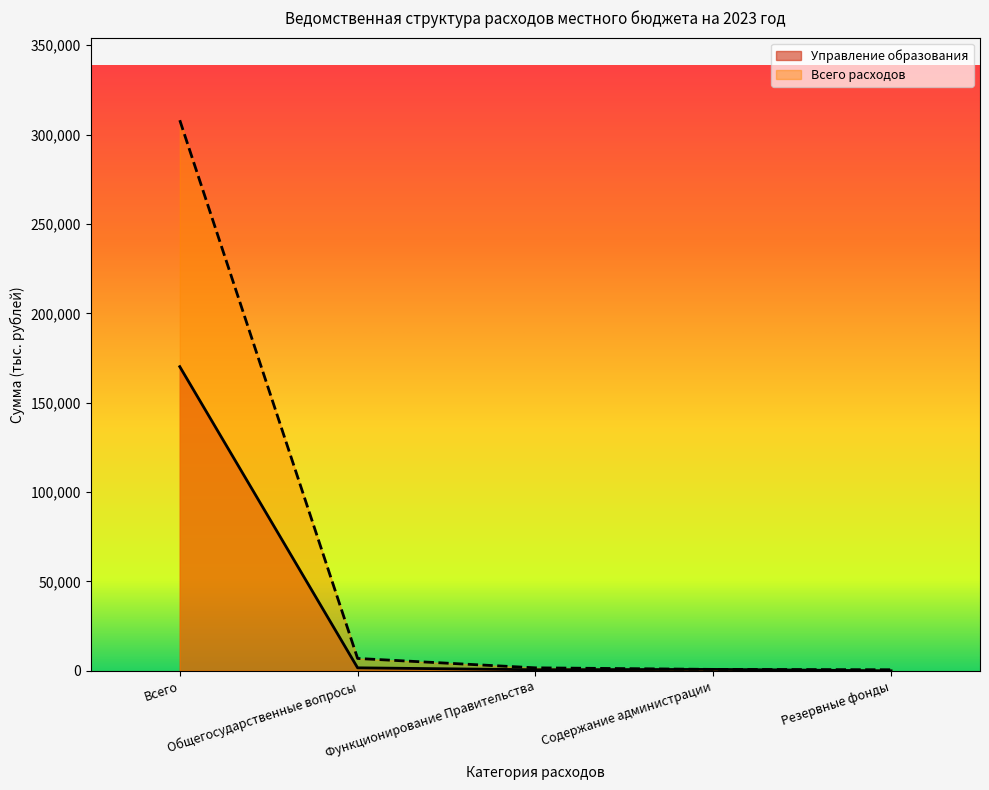

Reading left to right, extract all data points from this chart.

Управление образования: Всего=170185.4	Общегосударственные вопросы=1659.2	Функционирование Правительства=585.2	Содержание администрации=784.0	Резервные фонды=0.0
Всего расходов: Всего=308081.8	Общегосударственные вопросы=6903.6	Функционирование Правительства=1659.2	Содержание администрации=784.0	Резервные фонды=585.2